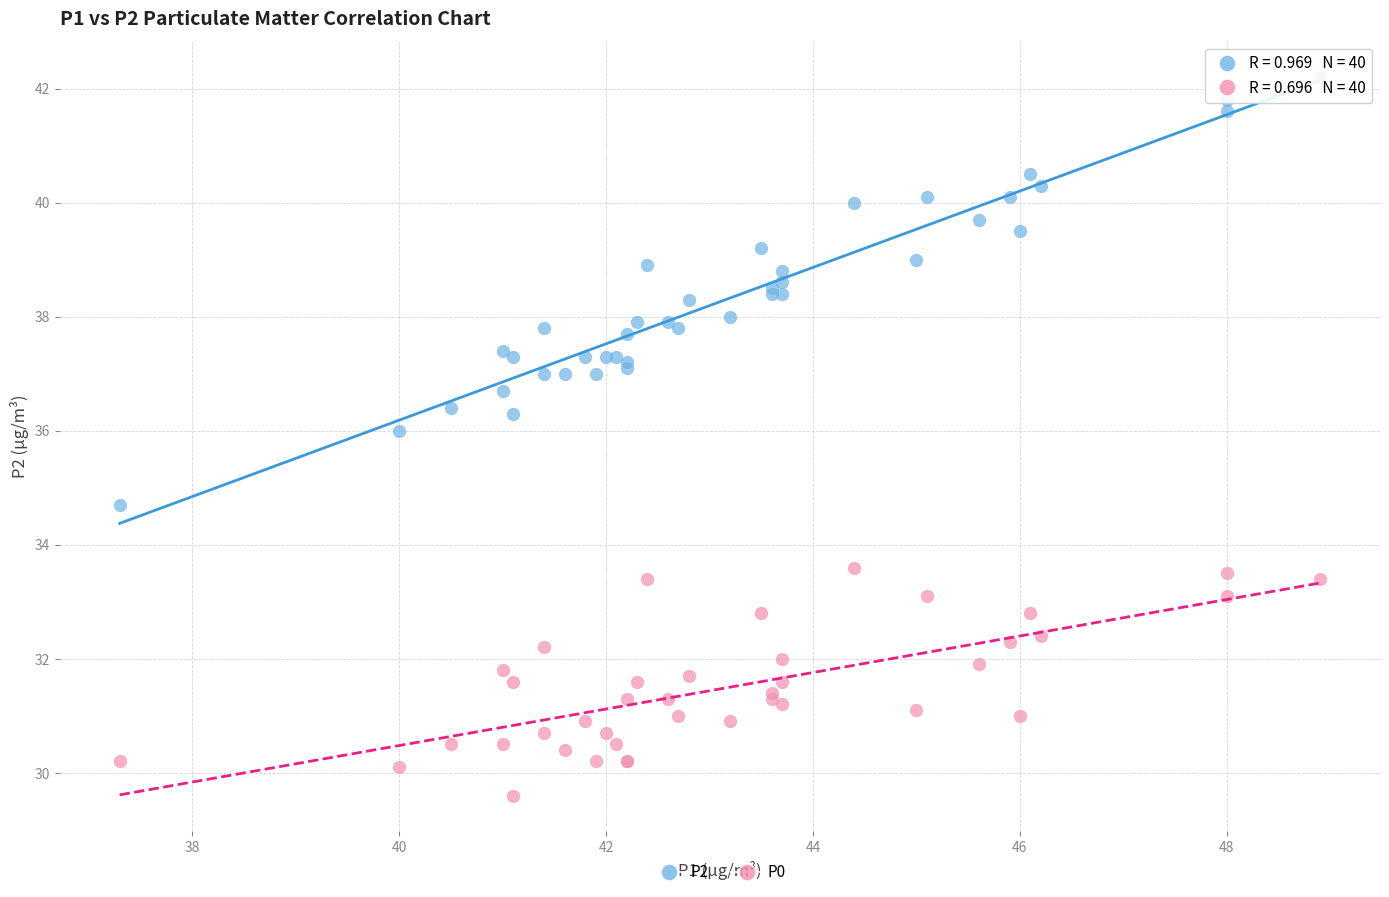

Across all series, what Y value is closest to 35?

34.7